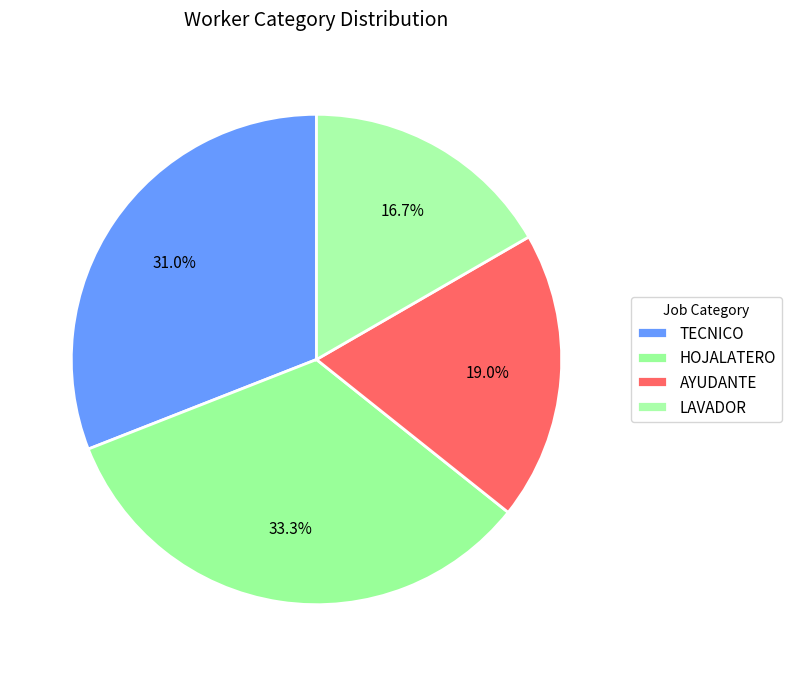

Is it true that LAVADOR is 27% of the pie?

False